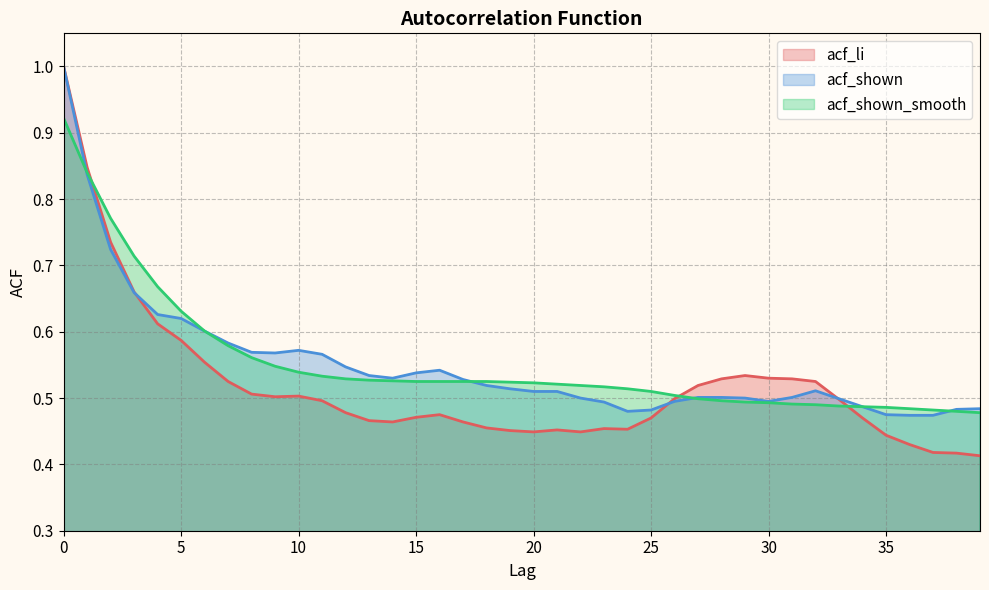

Reading right to left, what are all the values shown in this chart?

acf_li: 0.4	0.4	0.4	0.4	0.4	0.5	0.5	0.5	0.5	0.5	0.5	0.5	0.5	0.5	0.5	0.5	0.5	0.4	0.5	0.4	0.5	0.5	0.5	0.5	0.5	0.5	0.5	0.5	0.5	0.5	0.5	0.5	0.5	0.6	0.6	0.6	0.7	0.7	0.8	1.0
acf_shown: 0.5	0.5	0.5	0.5	0.5	0.5	0.5	0.5	0.5	0.5	0.5	0.5	0.5	0.5	0.5	0.5	0.5	0.5	0.5	0.5	0.5	0.5	0.5	0.5	0.5	0.5	0.5	0.5	0.6	0.6	0.6	0.6	0.6	0.6	0.6	0.6	0.7	0.7	0.8	1.0
acf_shown_smooth: 0.5	0.5	0.5	0.5	0.5	0.5	0.5	0.5	0.5	0.5	0.5	0.5	0.5	0.5	0.5	0.5	0.5	0.5	0.5	0.5	0.5	0.5	0.5	0.5	0.5	0.5	0.5	0.5	0.5	0.5	0.5	0.6	0.6	0.6	0.6	0.7	0.7	0.8	0.8	0.9